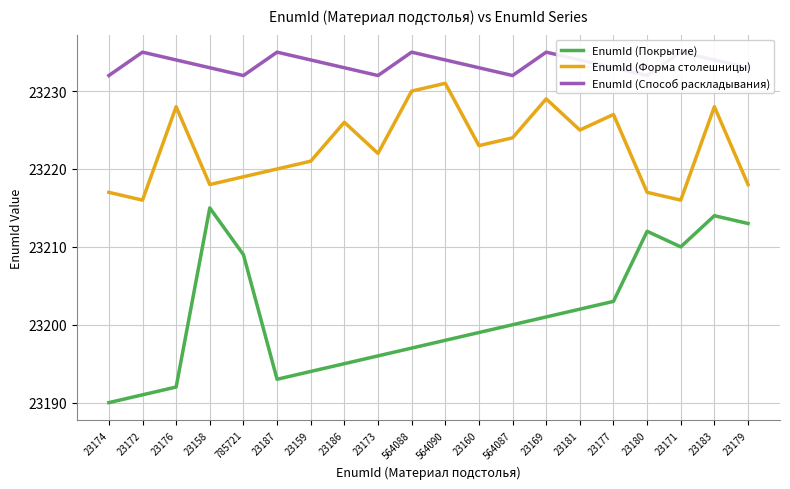

At 23180, list the series in order from smallest to largest.

EnumId (Покрытие), EnumId (Форма столешницы), EnumId (Способ раскладывания)